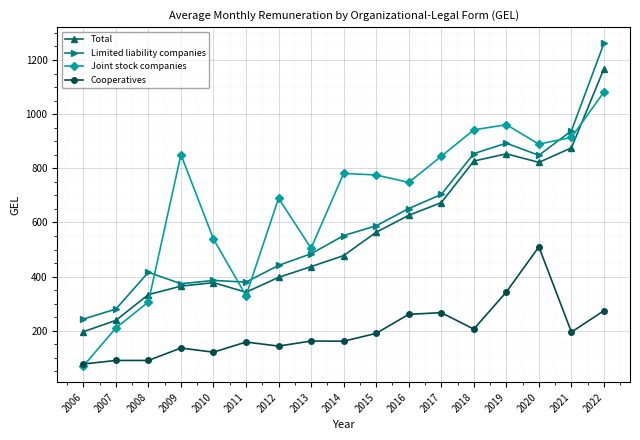

What is the value of the Total point at the 6th from the left?

342.5